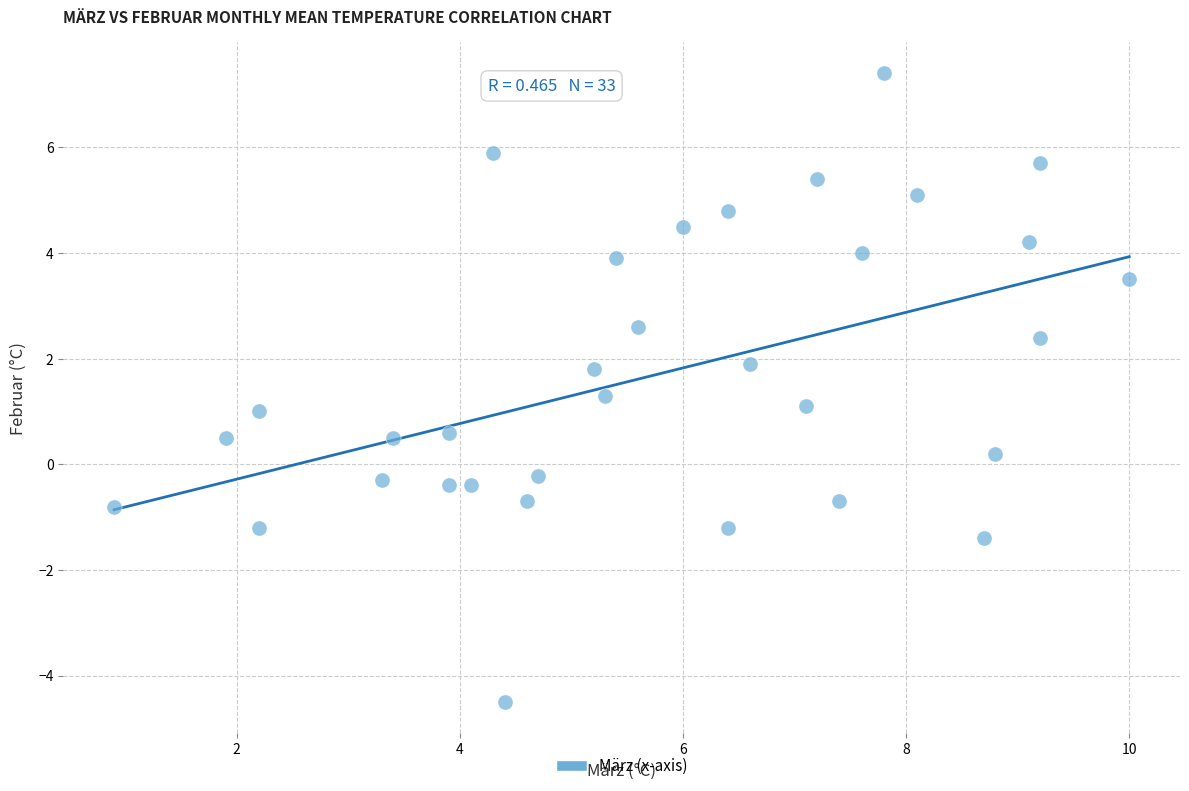

What is the range of X values (max minus min)?

9.1